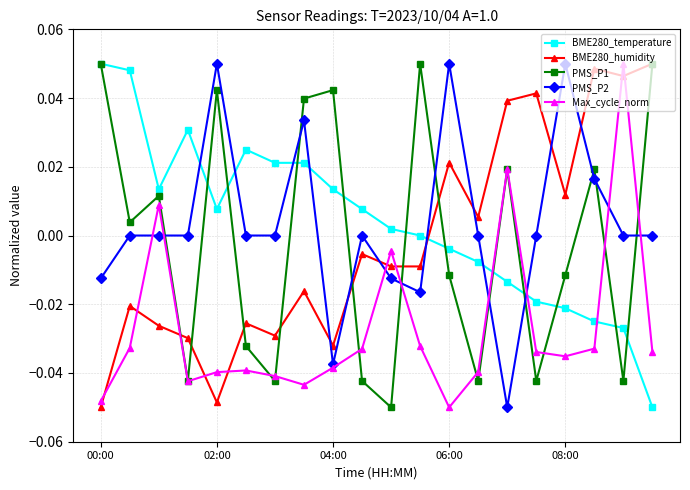

True or false: PMS_P1 and PMS_P2 intersect in this chart.

True